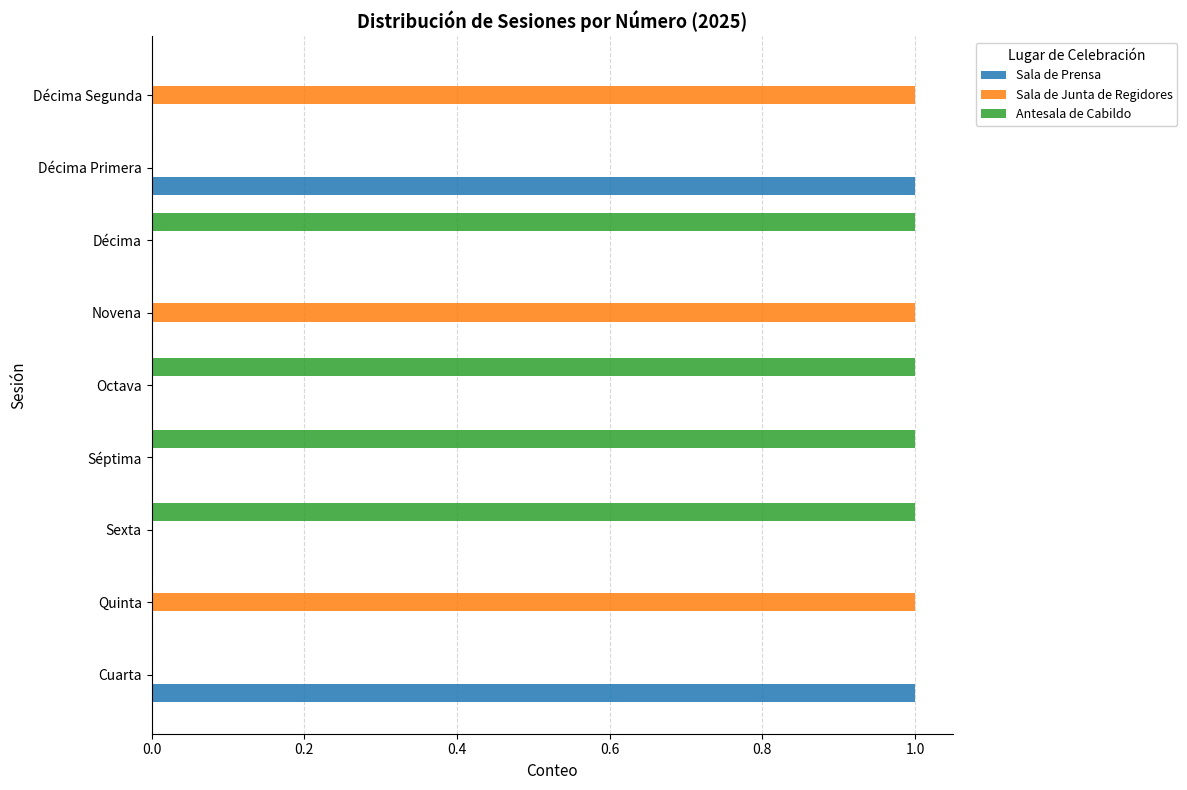

Count the Antesala de Cabildo values in the range 0 to 1.

9